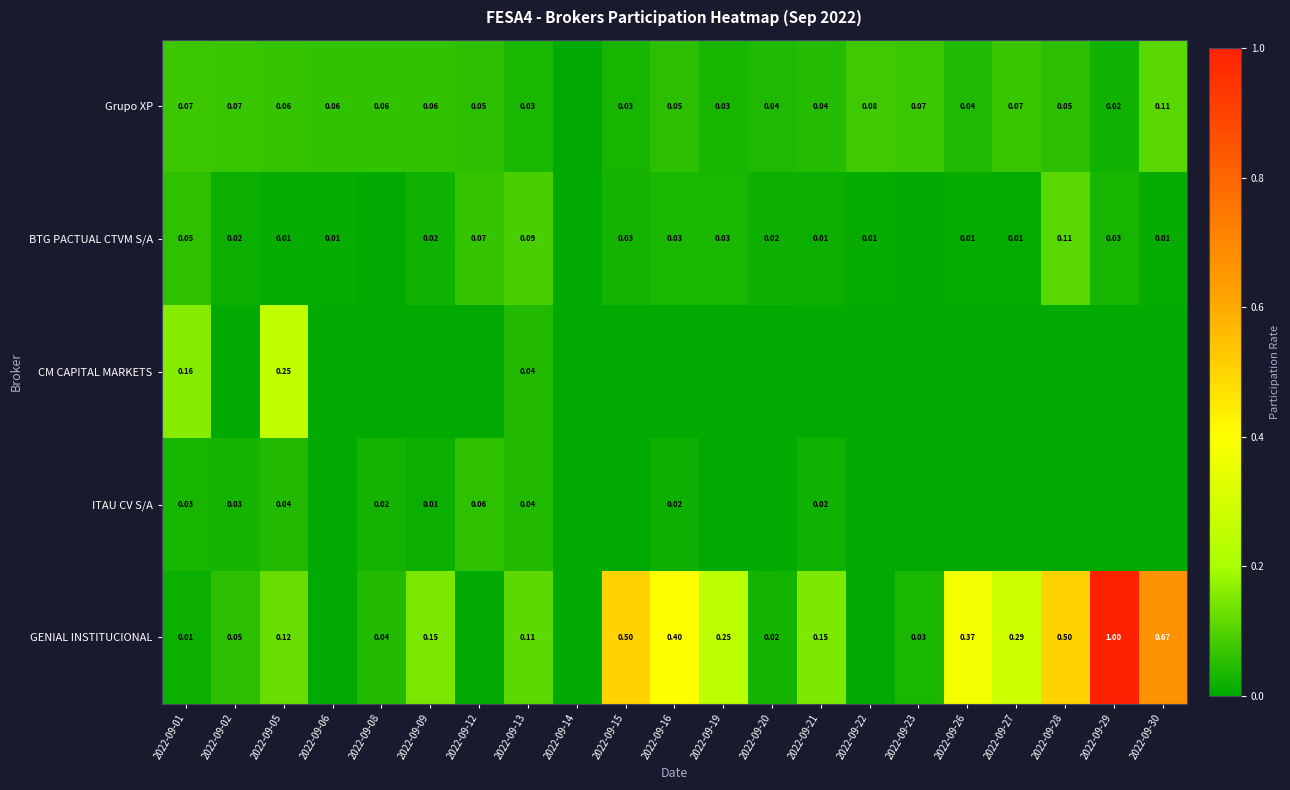

Count the ITAU CV S/A values in the range 0 to 1.

21